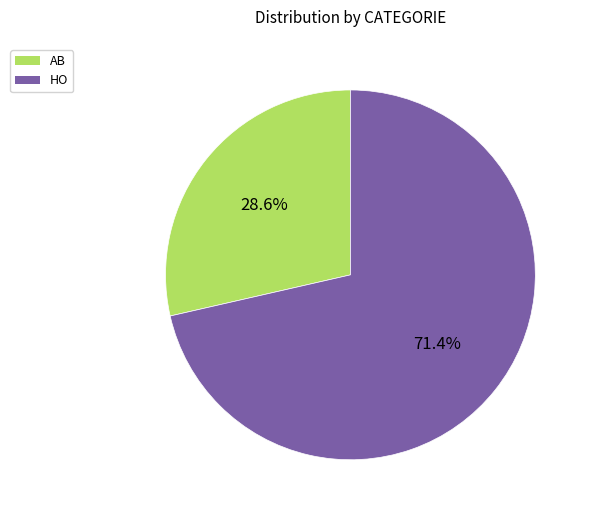

To the nearest percent, what is the combined percentage of AB and HO?

100%